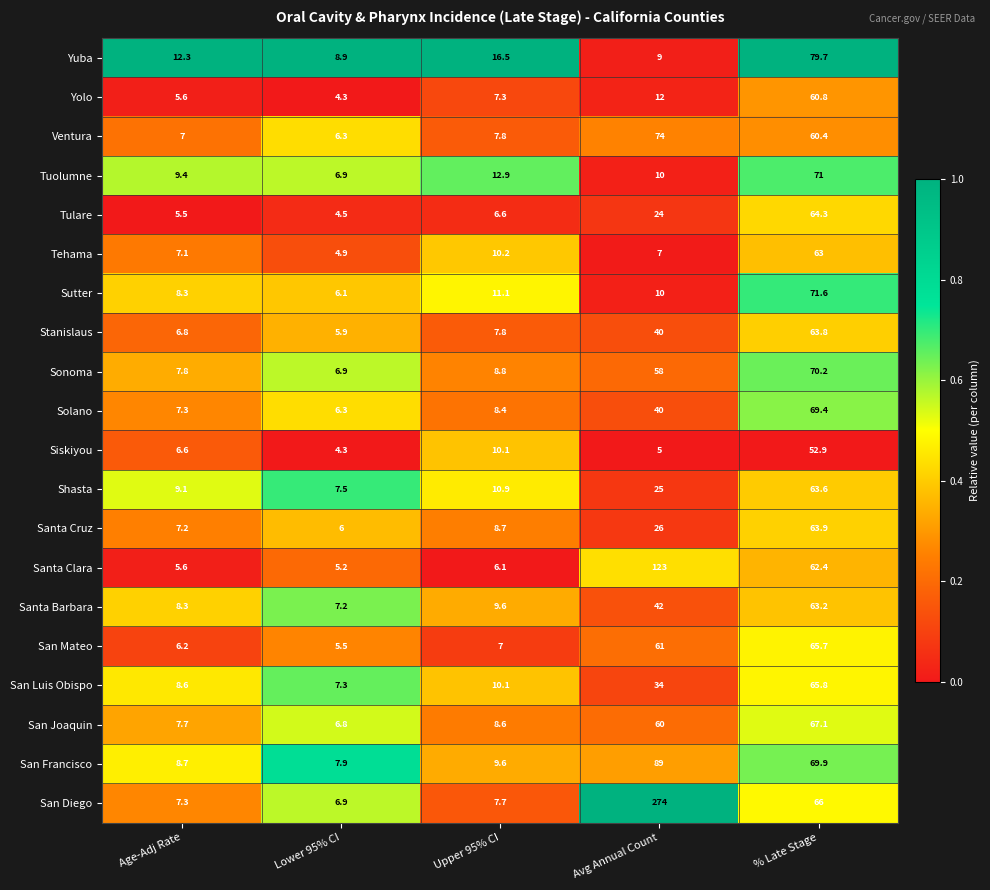

Rank the series by their maximum value, from highest to lowest.

San Diego, Santa Clara, San Francisco, Yuba, Ventura, Sutter, Tuolumne, Sonoma, Solano, San Joaquin, San Luis Obispo, San Mateo, Tulare, Santa Cruz, Stanislaus, Shasta, Santa Barbara, Tehama, Yolo, Siskiyou